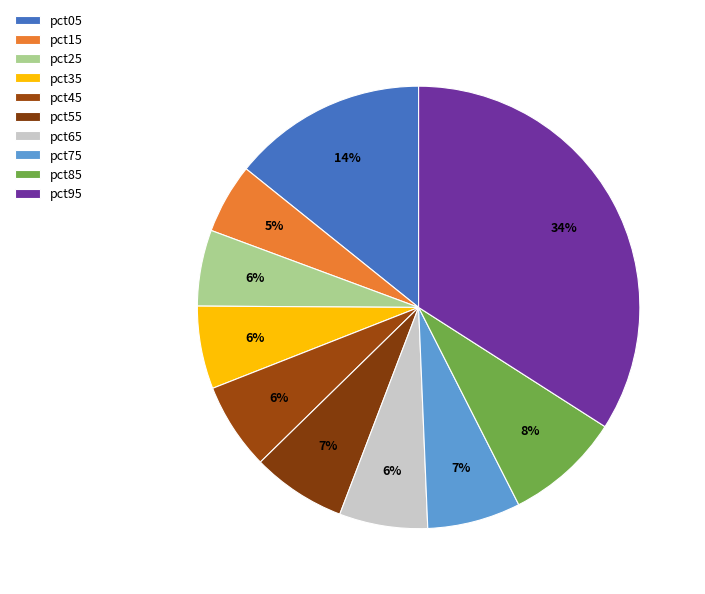

How many slices are in this pie chart?

10